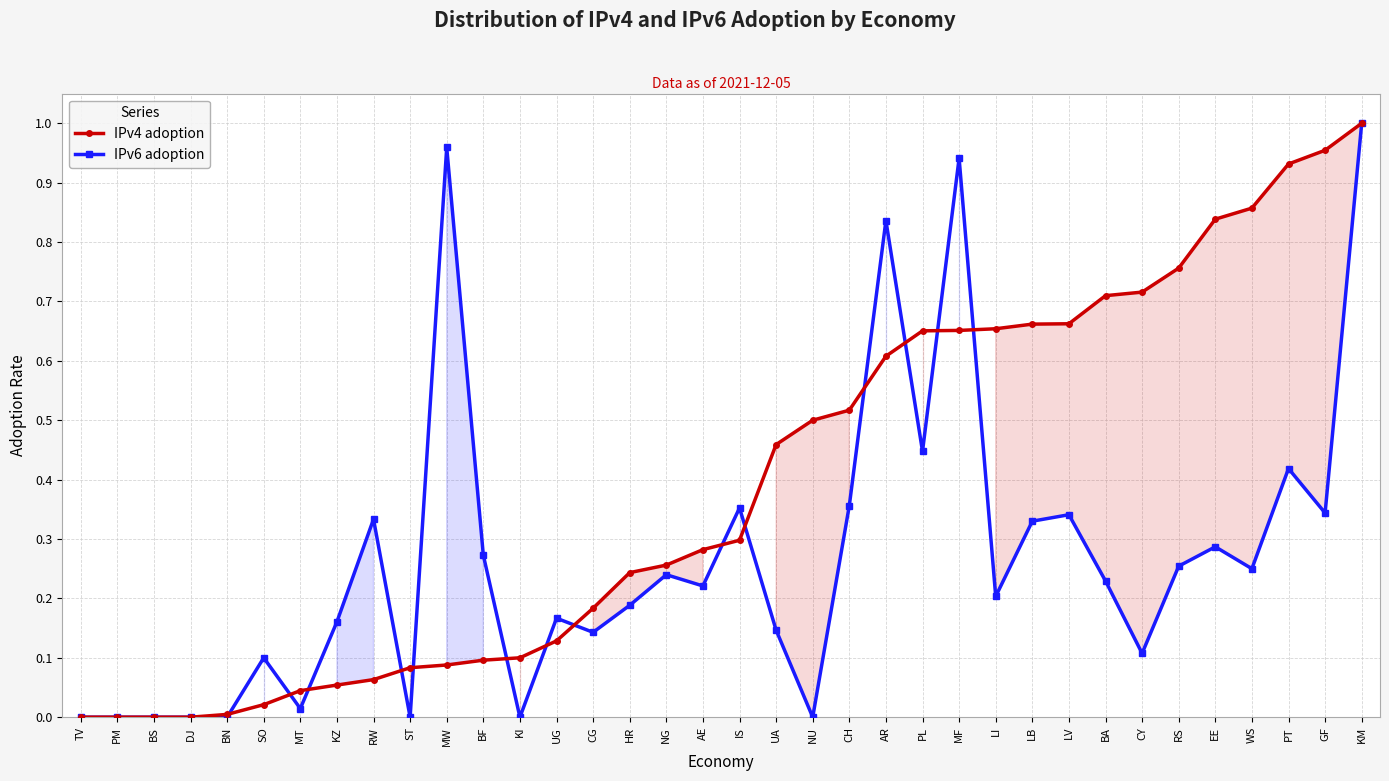

At which category is the sum across all series the highest?

KM